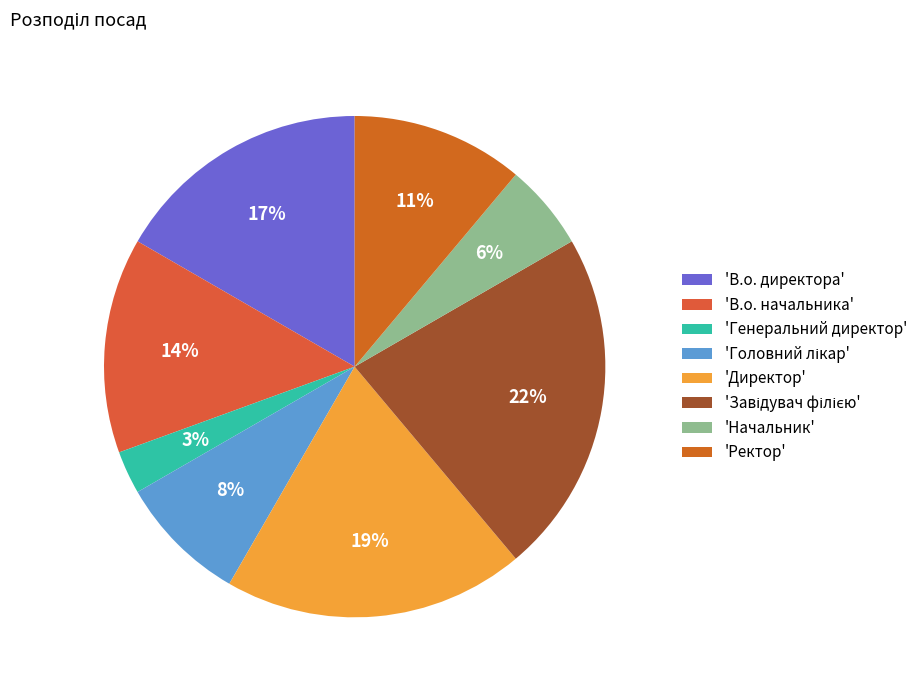

Count the number of slices in the pie.

8